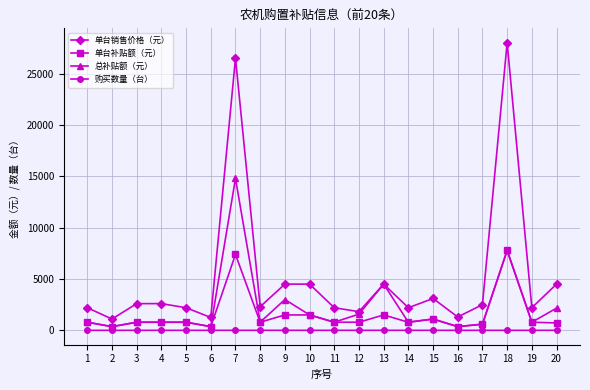

Which series has the largest total across all categories?

单台销售价格（元）